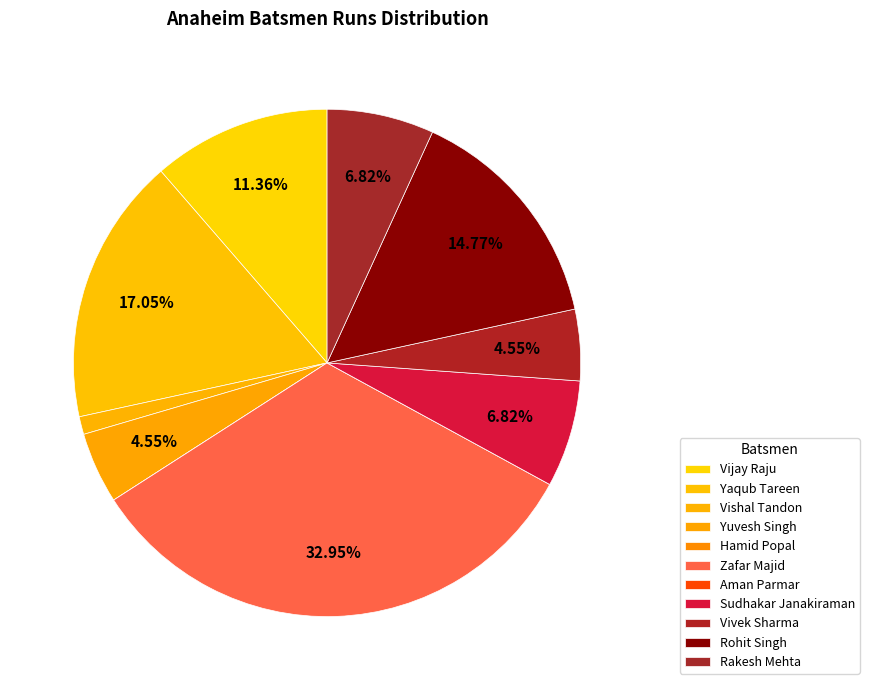

What is the smallest slice in the pie chart?

Hamid Popal